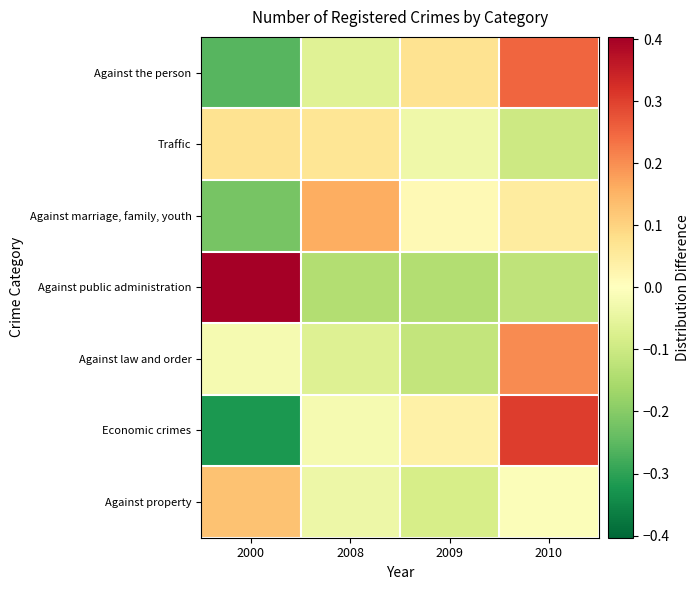

Count the number of categories in the chart.

4